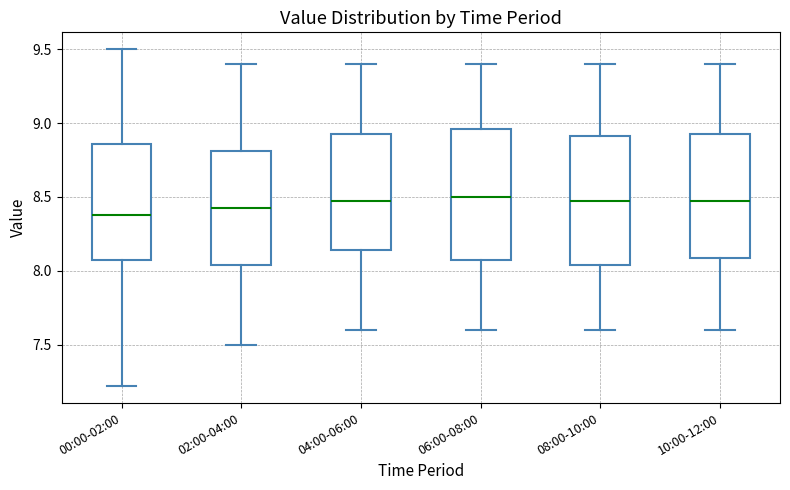

Reading left to right, read every box against the y-axis: the position of its median line, the range the box covers, and the ends of its whiskers. The values are not printed on the chart, so give them approximately, as read against the axis.

00:00-02:00: median 8.40, box 8.05 to 8.85, whiskers 7.20 to 9.50
02:00-04:00: median 8.45, box 8.05 to 8.80, whiskers 7.50 to 9.40
04:00-06:00: median 8.50, box 8.15 to 8.95, whiskers 7.60 to 9.40
06:00-08:00: median 8.50, box 8.10 to 8.95, whiskers 7.60 to 9.40
08:00-10:00: median 8.50, box 8.05 to 8.90, whiskers 7.60 to 9.40
10:00-12:00: median 8.50, box 8.10 to 8.95, whiskers 7.60 to 9.40